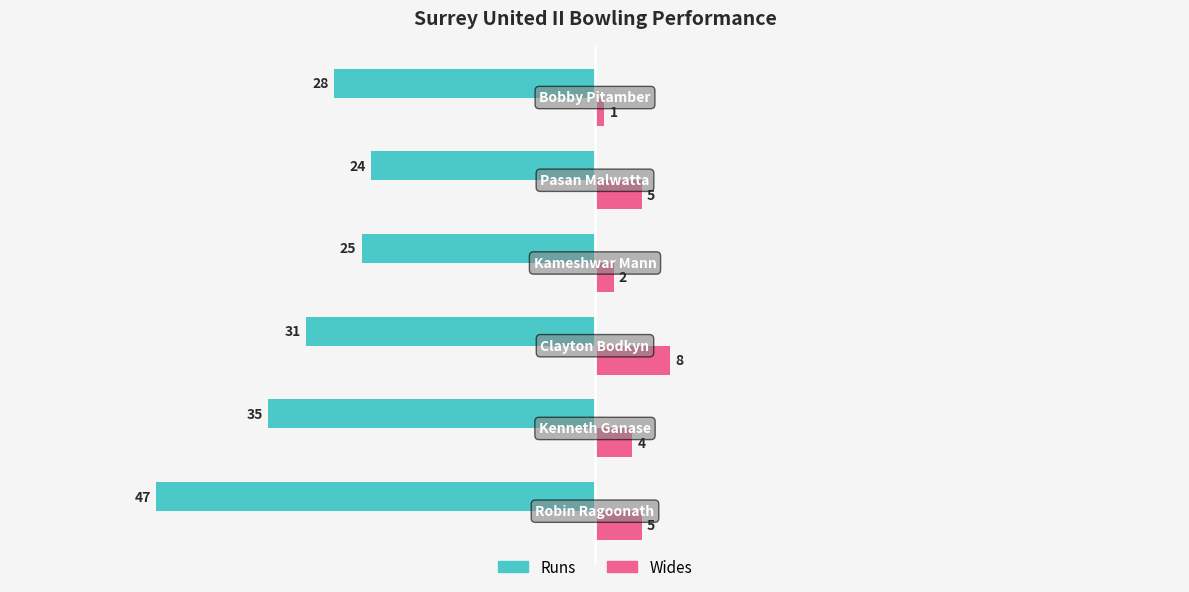

What are all the series names shown in the legend?

Runs, Wides